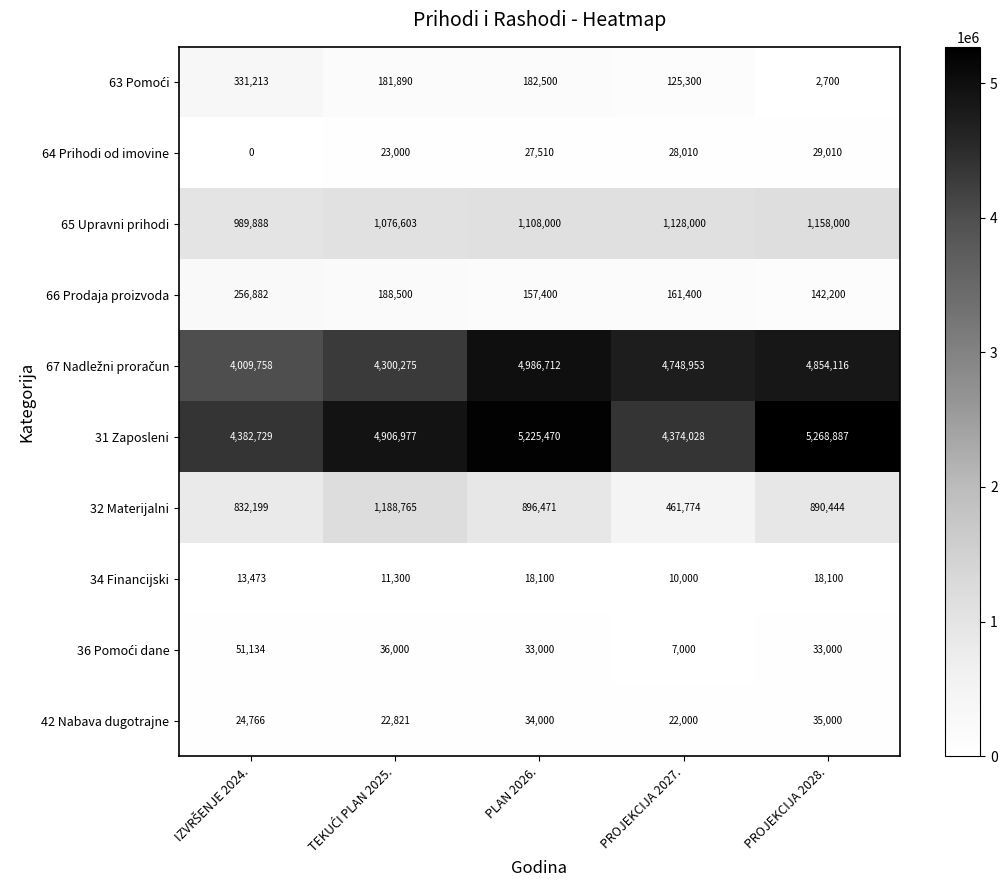

How many 34 Financijski values are between 11300 and 18100?

4